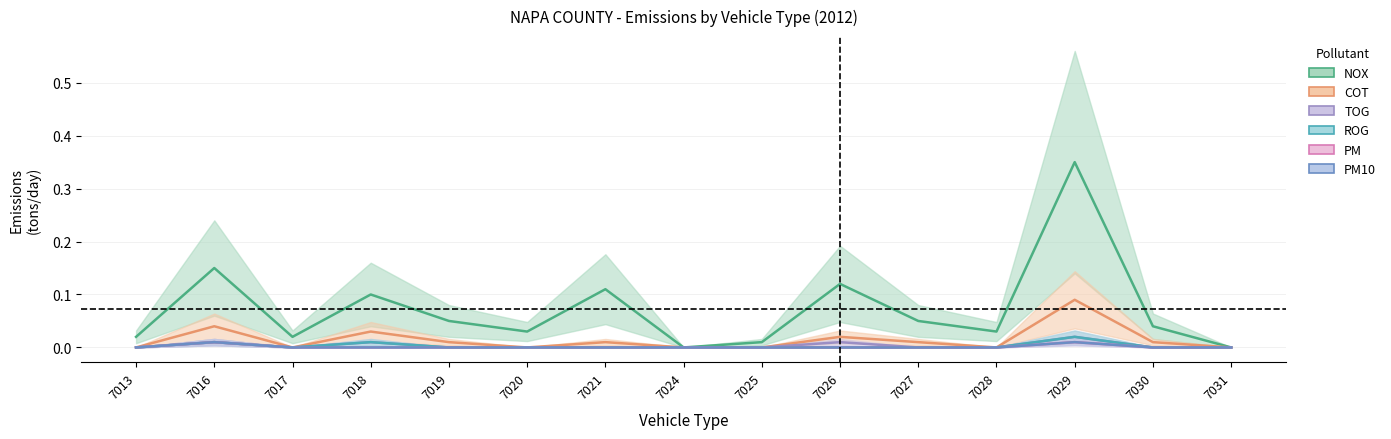

Is it true that PM10 equals 0.0 at 7013?

True